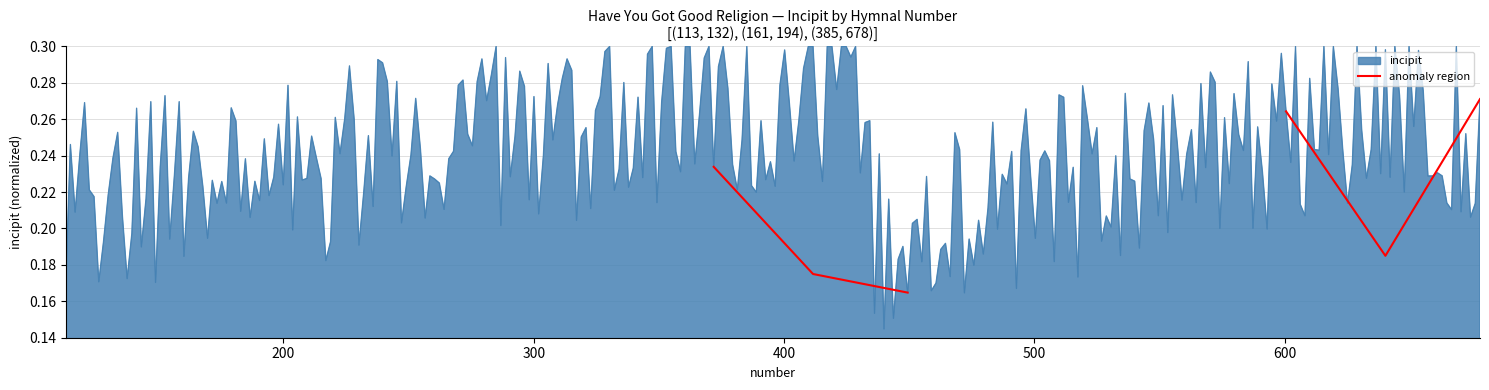

Which has a higher value, 300 or 200?

200